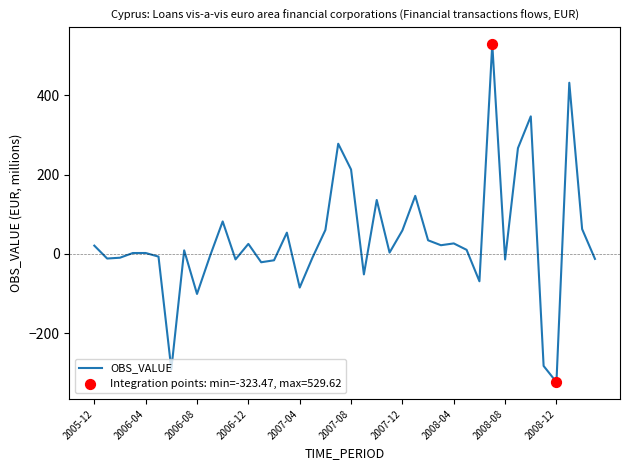

What is the minimum value shown in the chart?

-323.5